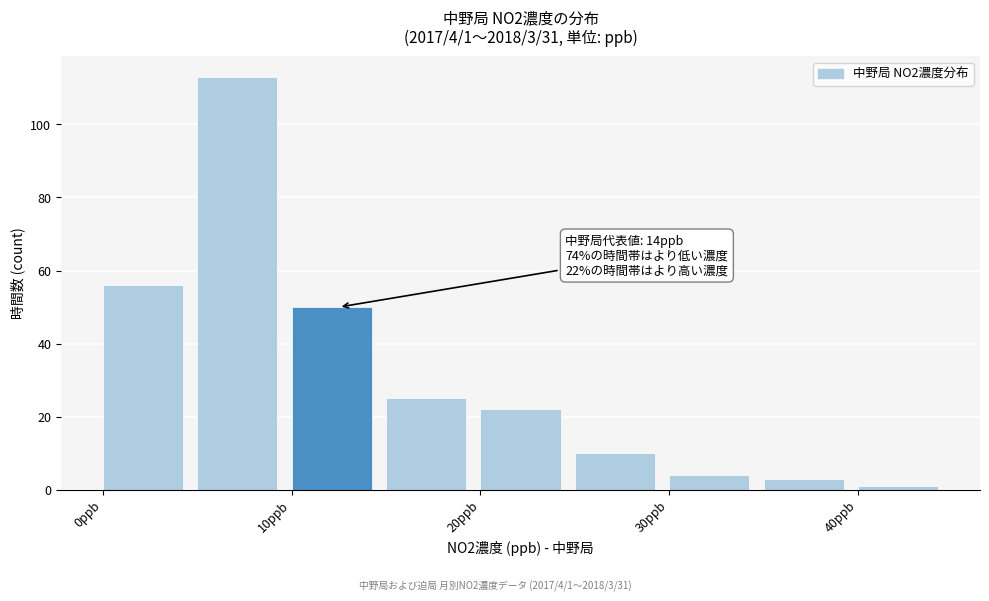

Over which range of the x-axis is the bar tallest?

5 to 10